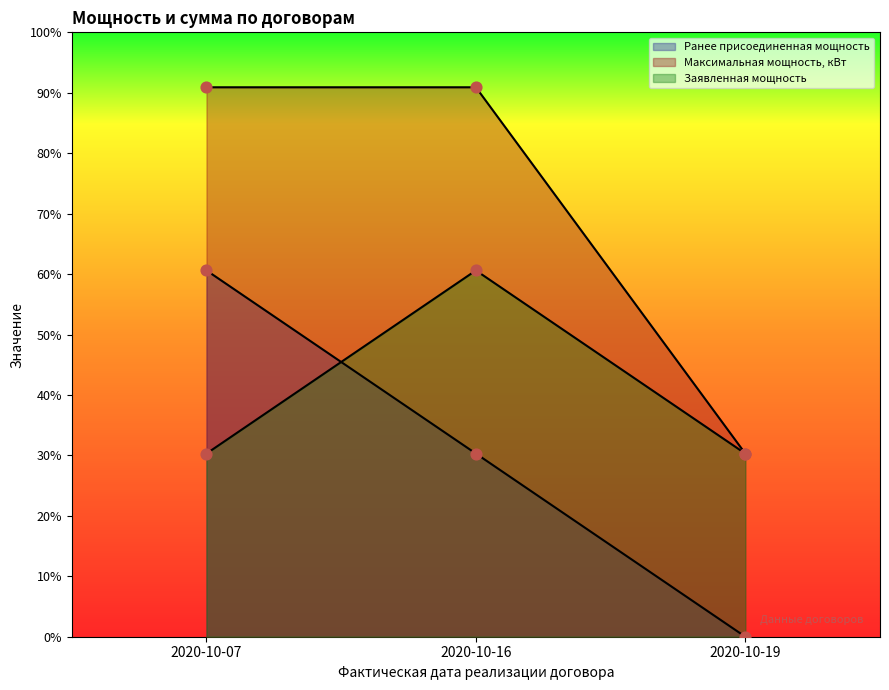

Which series has the largest total across all categories?

Максимальная мощность, кВт